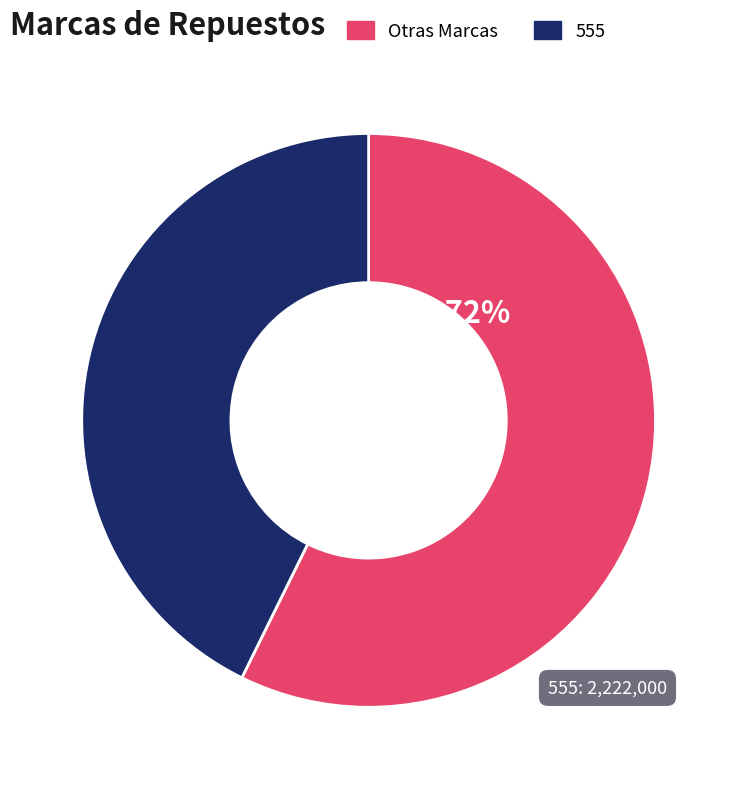

Does any single category account for the majority?

Yes